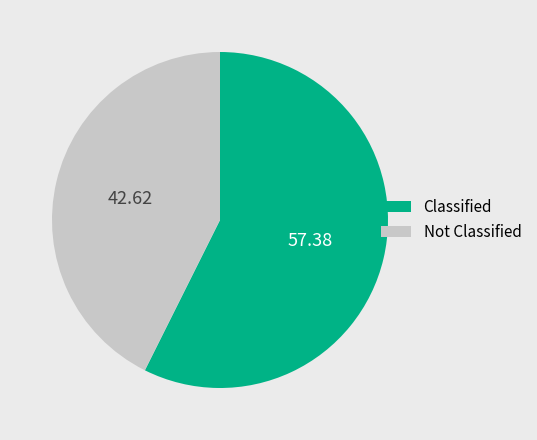

Is there a majority slice in this chart?

Yes